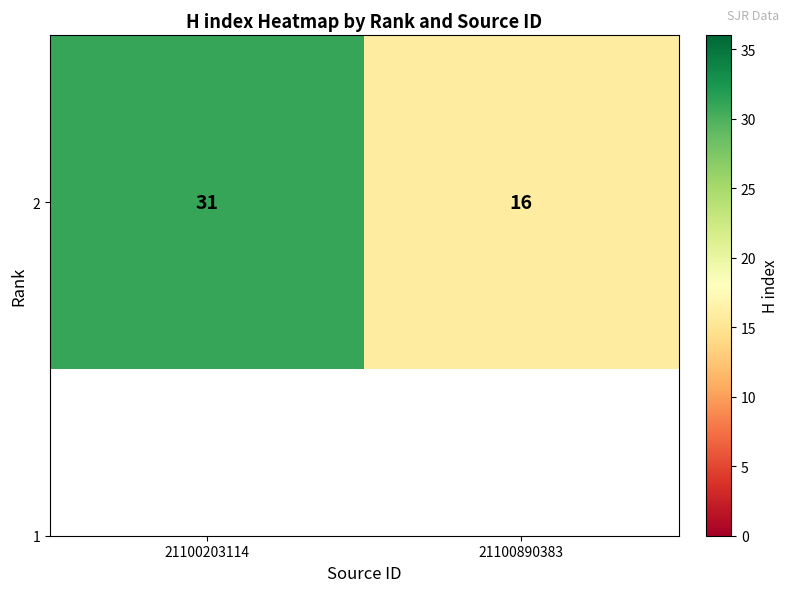

Is it true that the value at 21100203114 is 31?

True